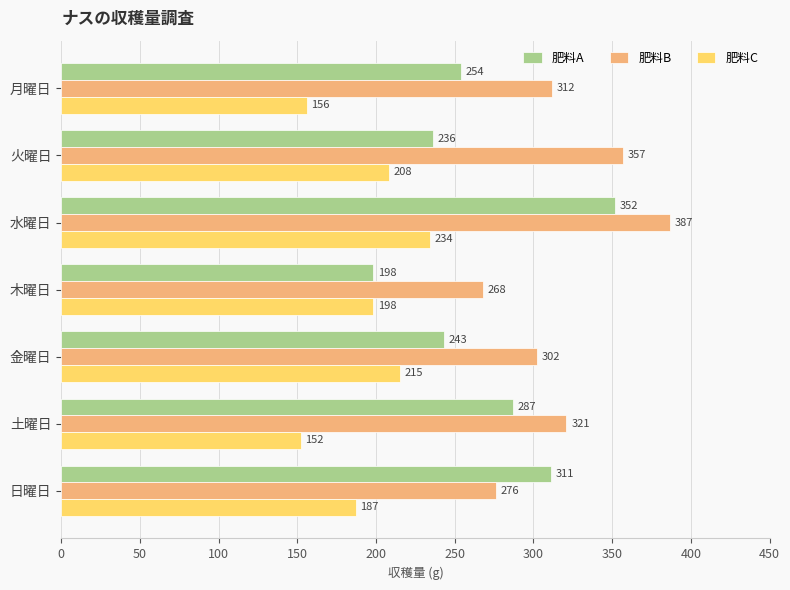

At which category is the sum across all series the highest?

水曜日